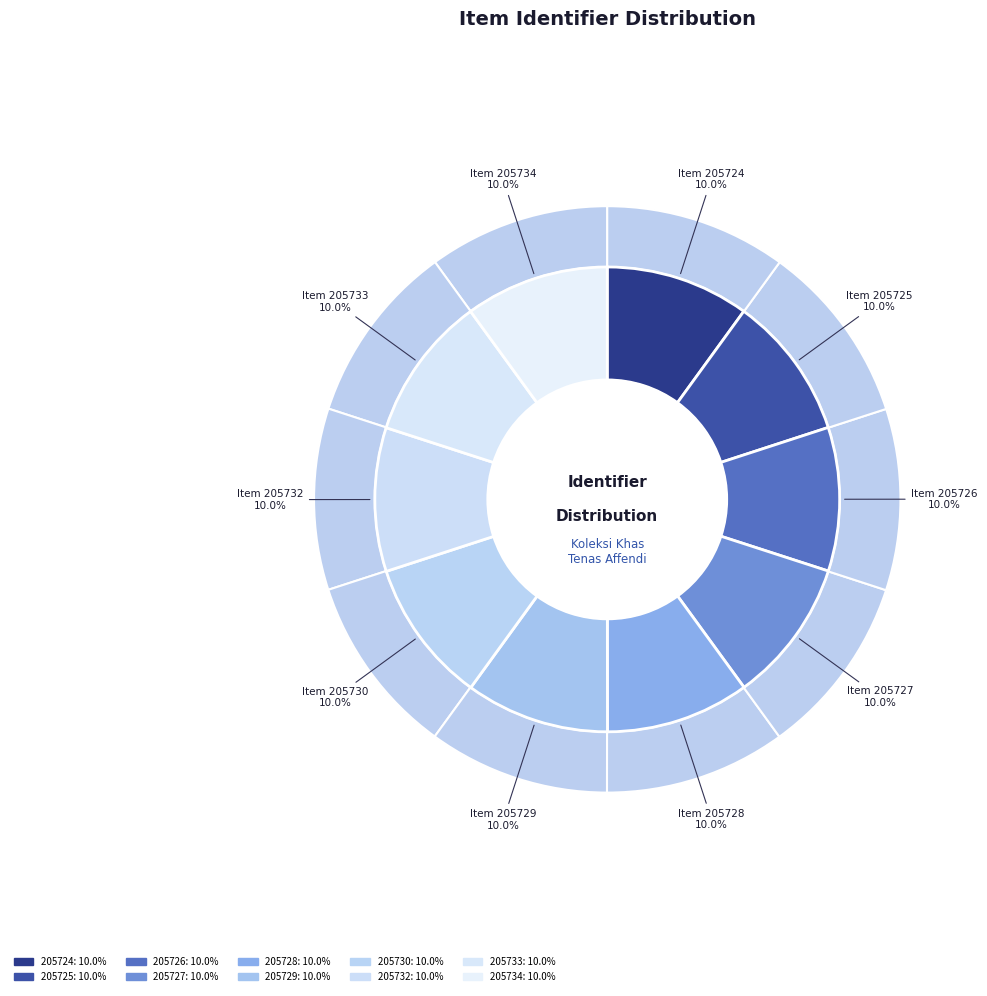

Rank the categories by value from lowest to highest.

205724, 205725, 205726, 205727, 205728, 205729, 205730, 205732, 205733, 205734